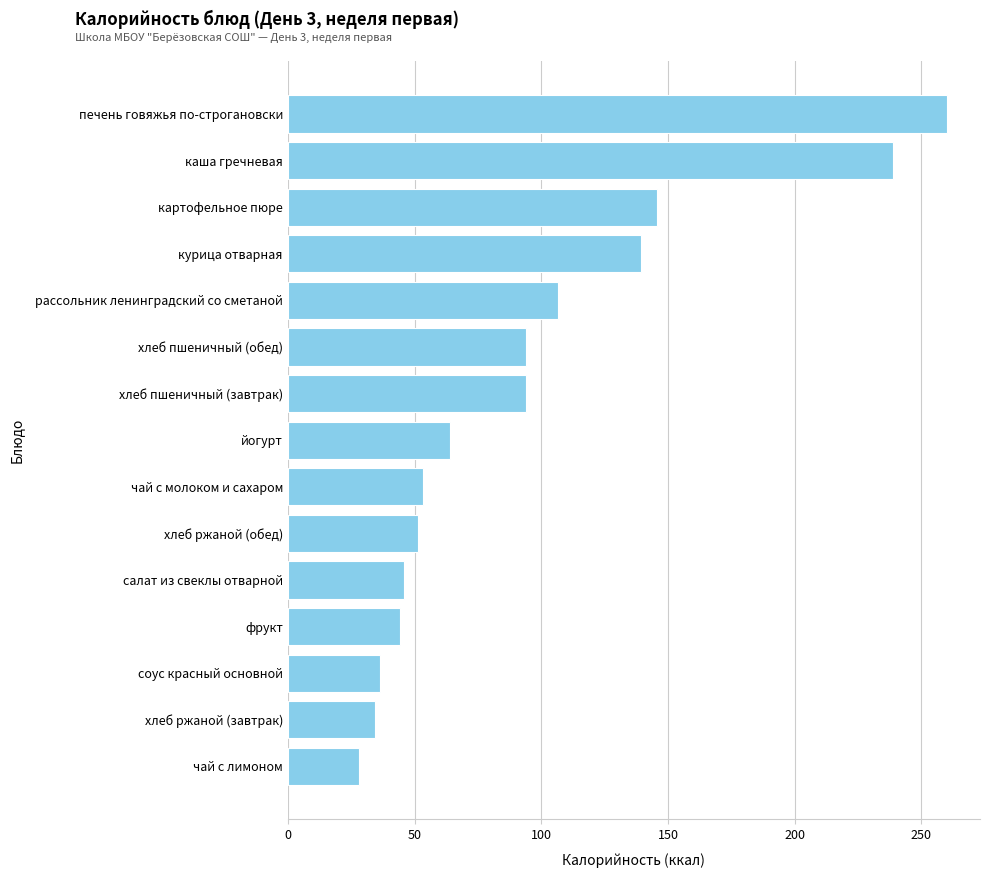

What is the sum of the values at салат из свеклы отварной and хлеб ржаной (обед)?

96.9